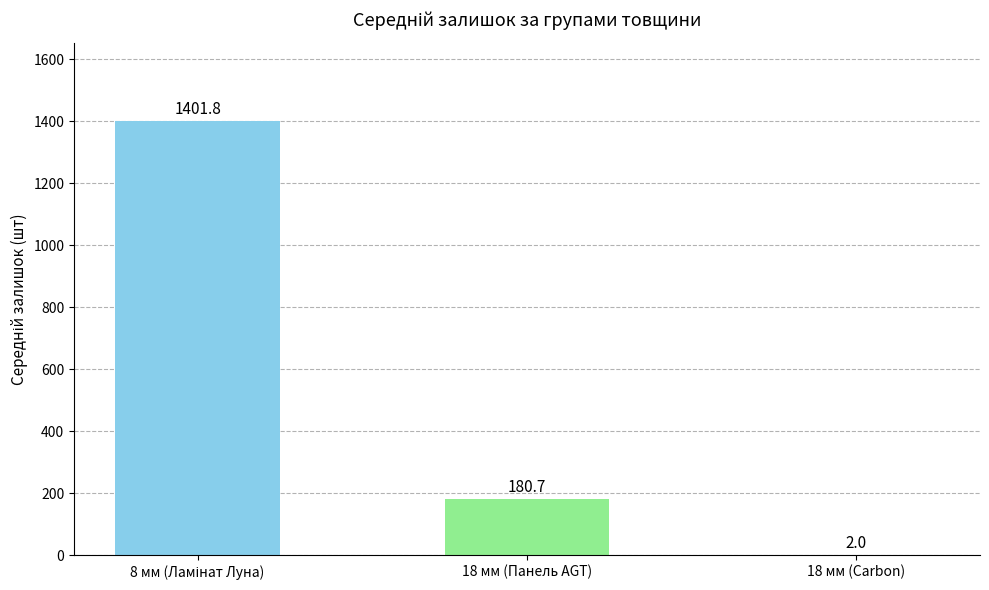

What is the sum of the values at 18 мм (Панель AGT) and 18 мм (Carbon)?

182.7